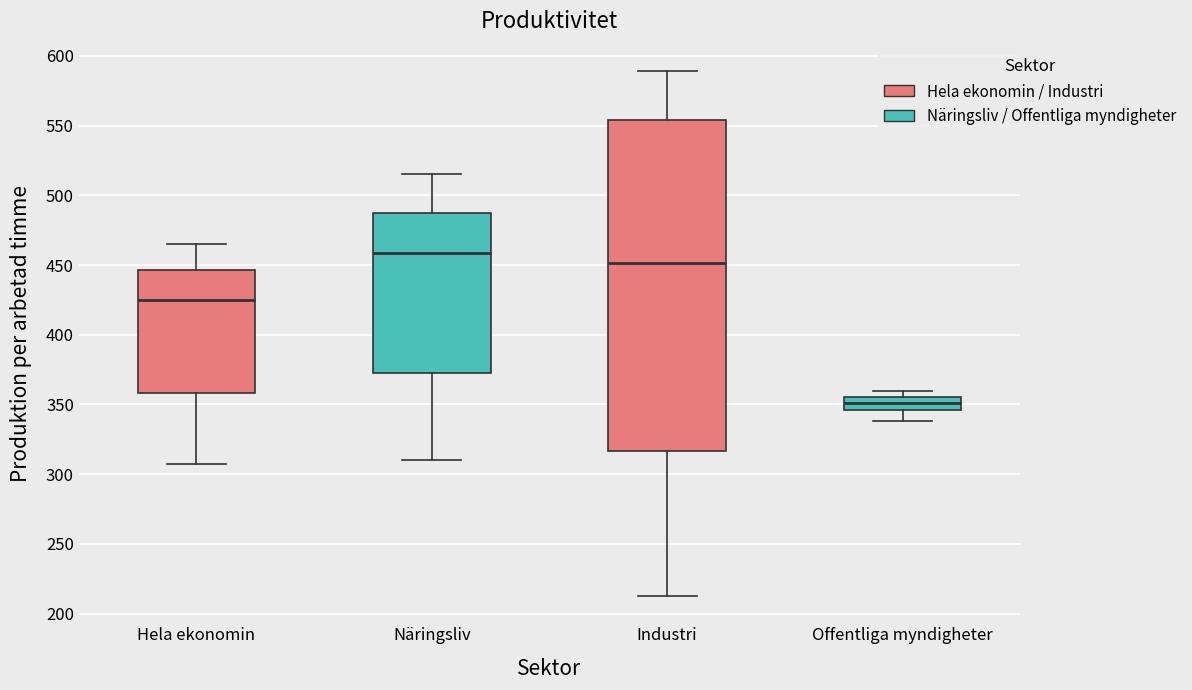

Reading left to right, read every box against the y-axis: the position of its median line, the range the box covers, and the ends of its whiskers. The values are not printed on the chart, so give them approximately, as read against the axis.

Hela ekonomin: median 425, box 360 to 445, whiskers 305 to 465
Näringsliv: median 460, box 375 to 490, whiskers 310 to 515
Industri: median 450, box 315 to 555, whiskers 215 to 590
Offentliga myndigheter: median 350, box 345 to 355, whiskers 340 to 360